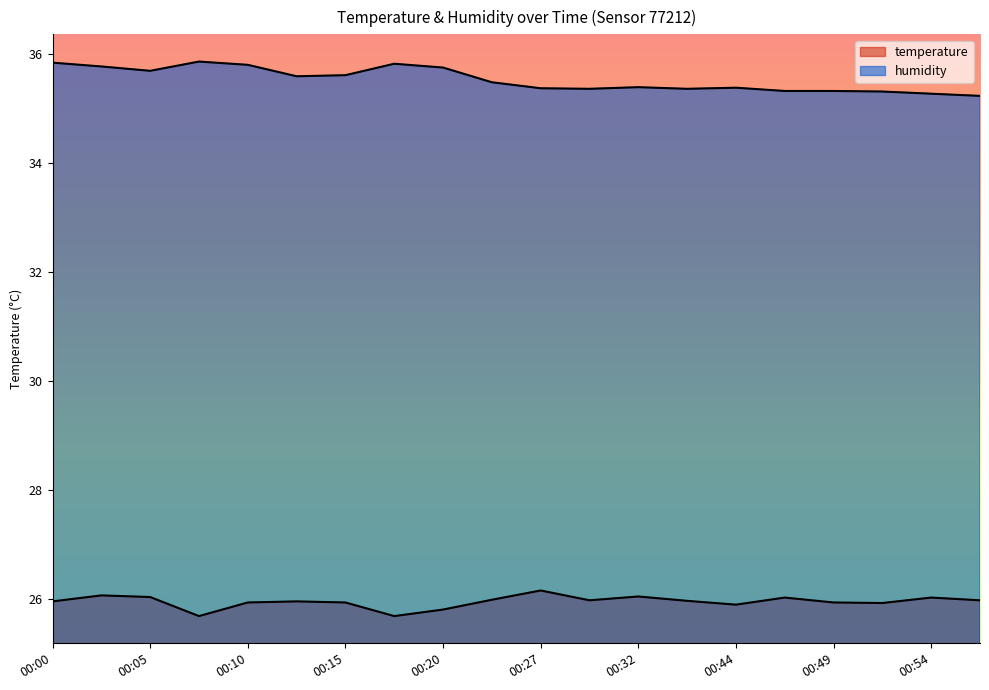

What is the lowest value of the humidity series?

35.2